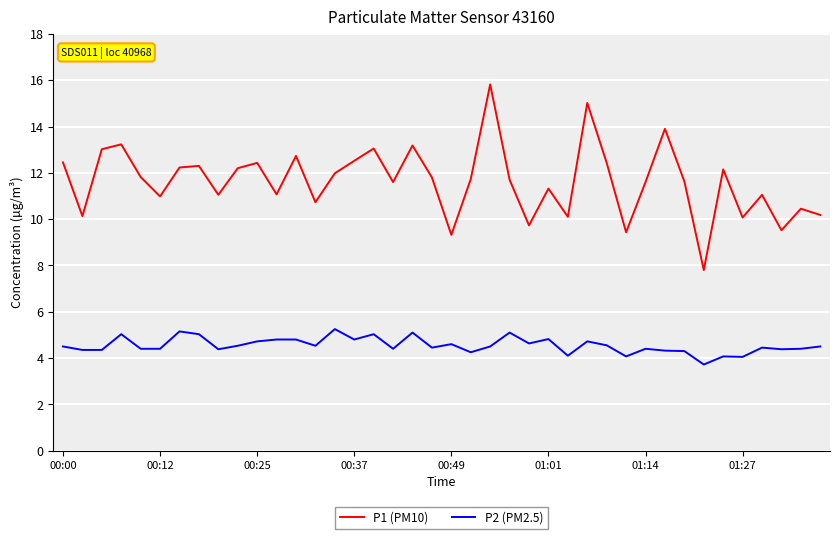

True or false: P1 (PM10) and P2 (PM2.5) cross at least once.

False